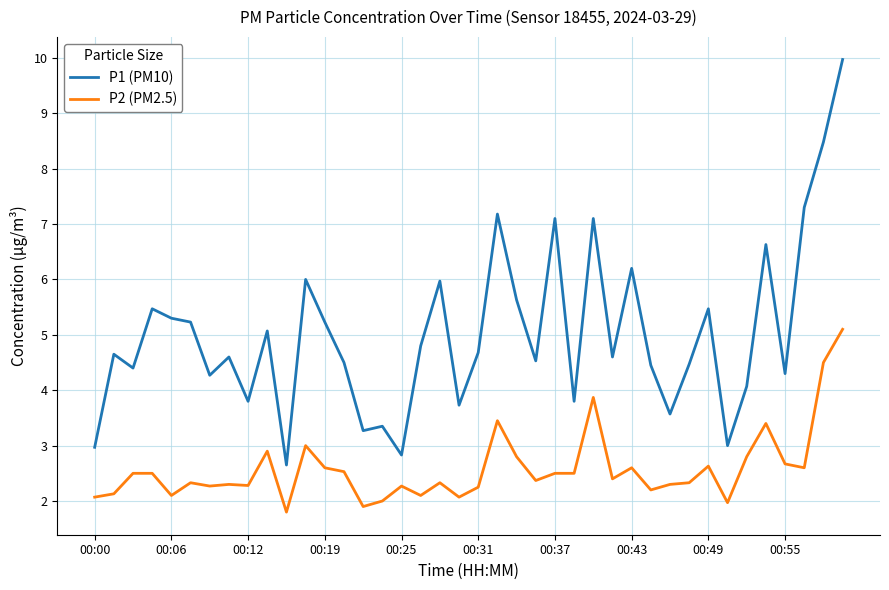

What is the highest value of the P1 (PM10) series?

10.0